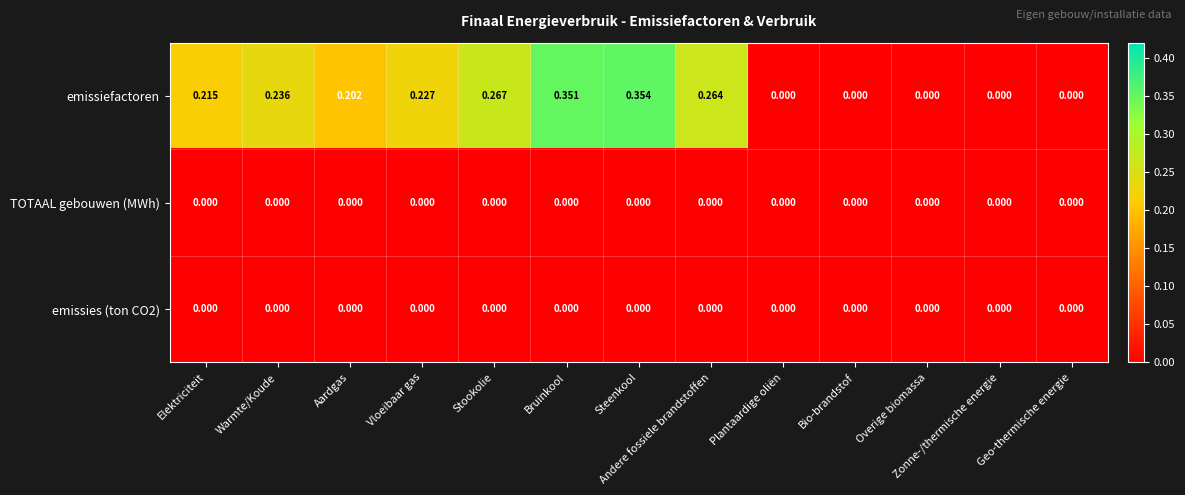

Which series has the largest total across all categories?

emissiefactoren